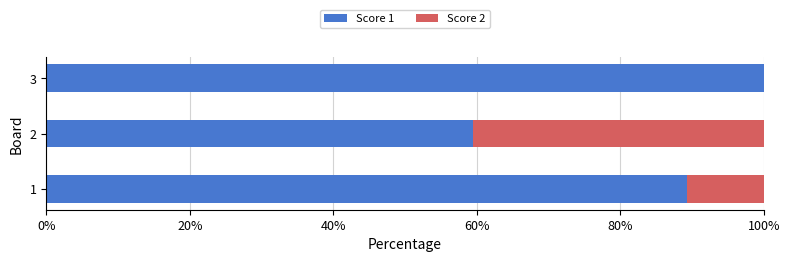

Is it true that Score 1 equals 32.8 at 2?

False